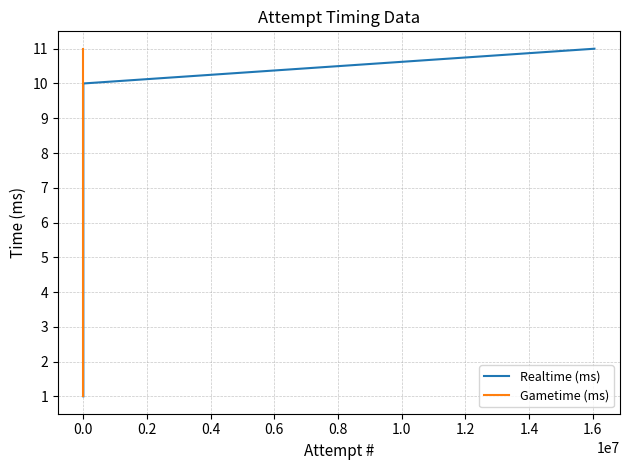

What is the difference between the second highest and minimum values in the Gametime (ms) series?

9